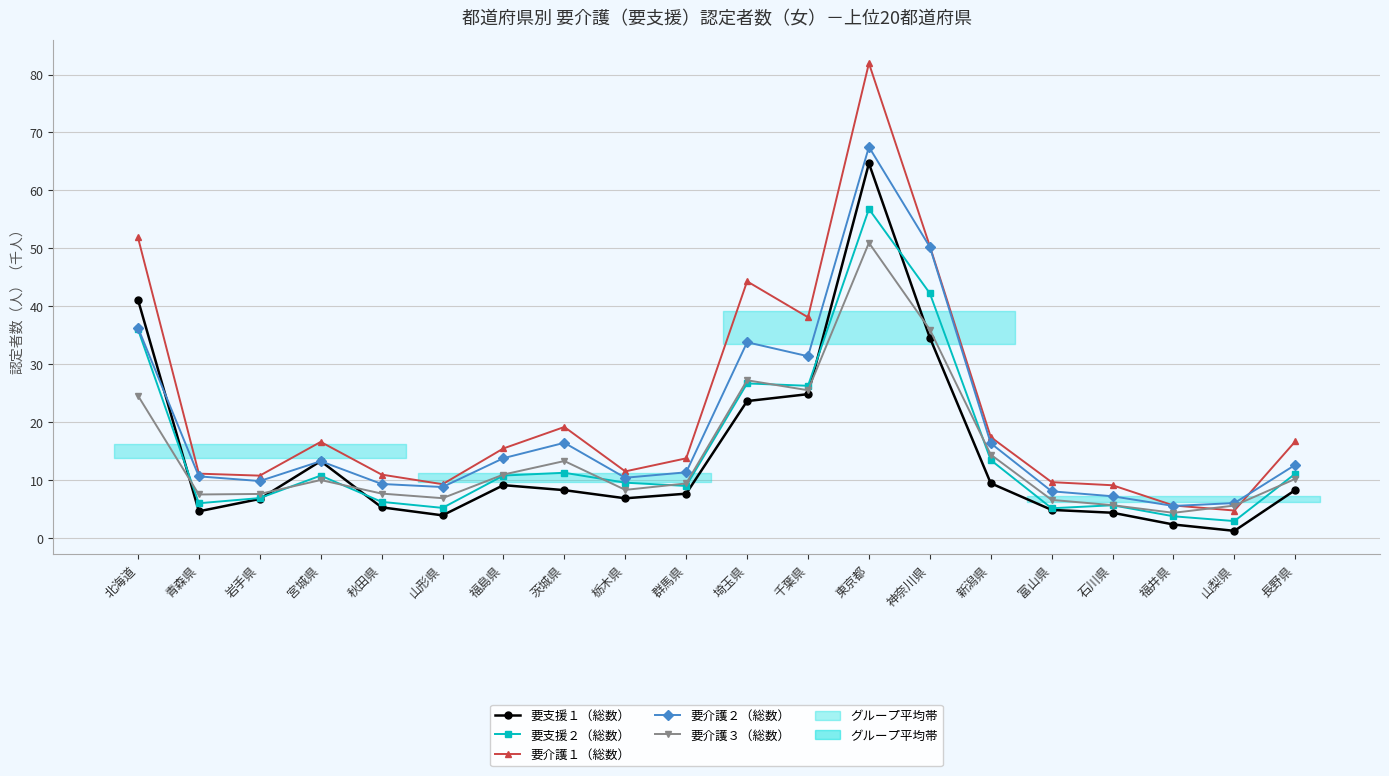

At which label does 要支援１（総数） reach its minimum?

山梨県